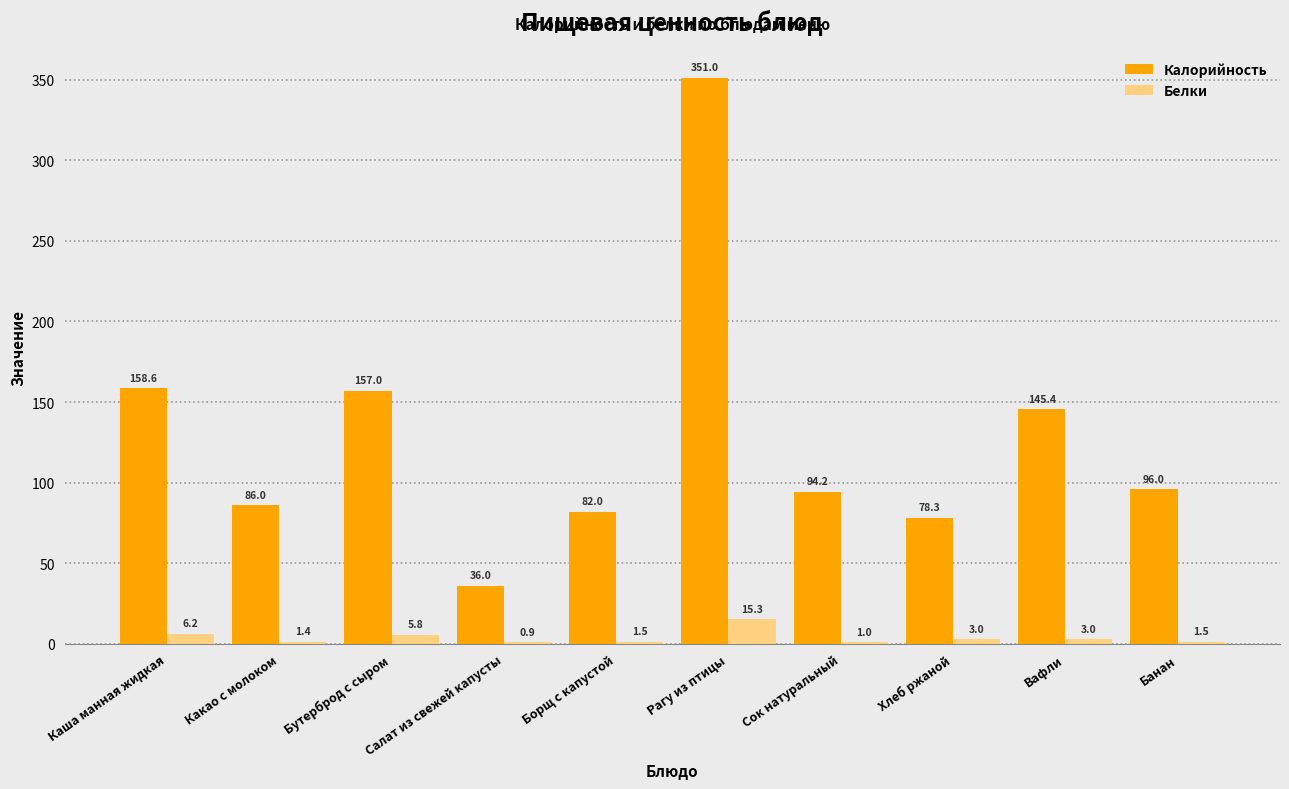

At which label does Белки first exceed 2?

Каша манная жидкая